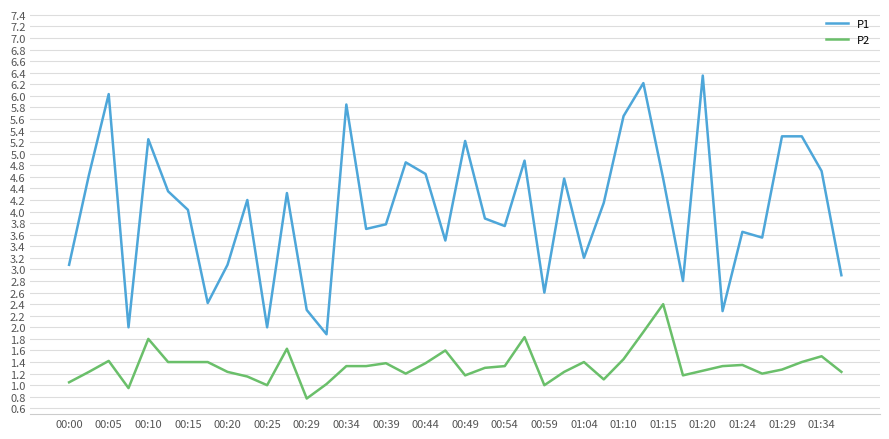

Is this an area chart (filled region under the line)?

No